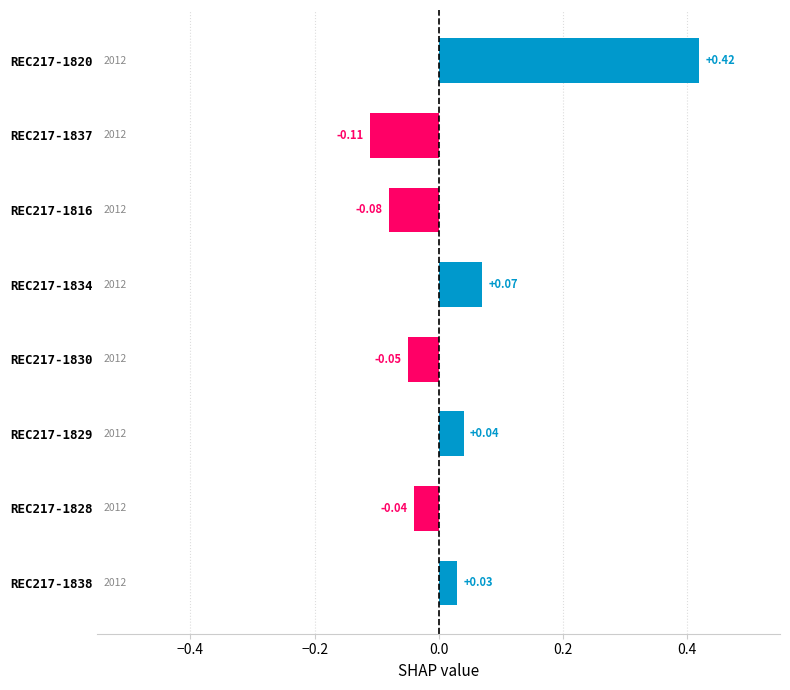

Does the chart contain stacked bars?

No